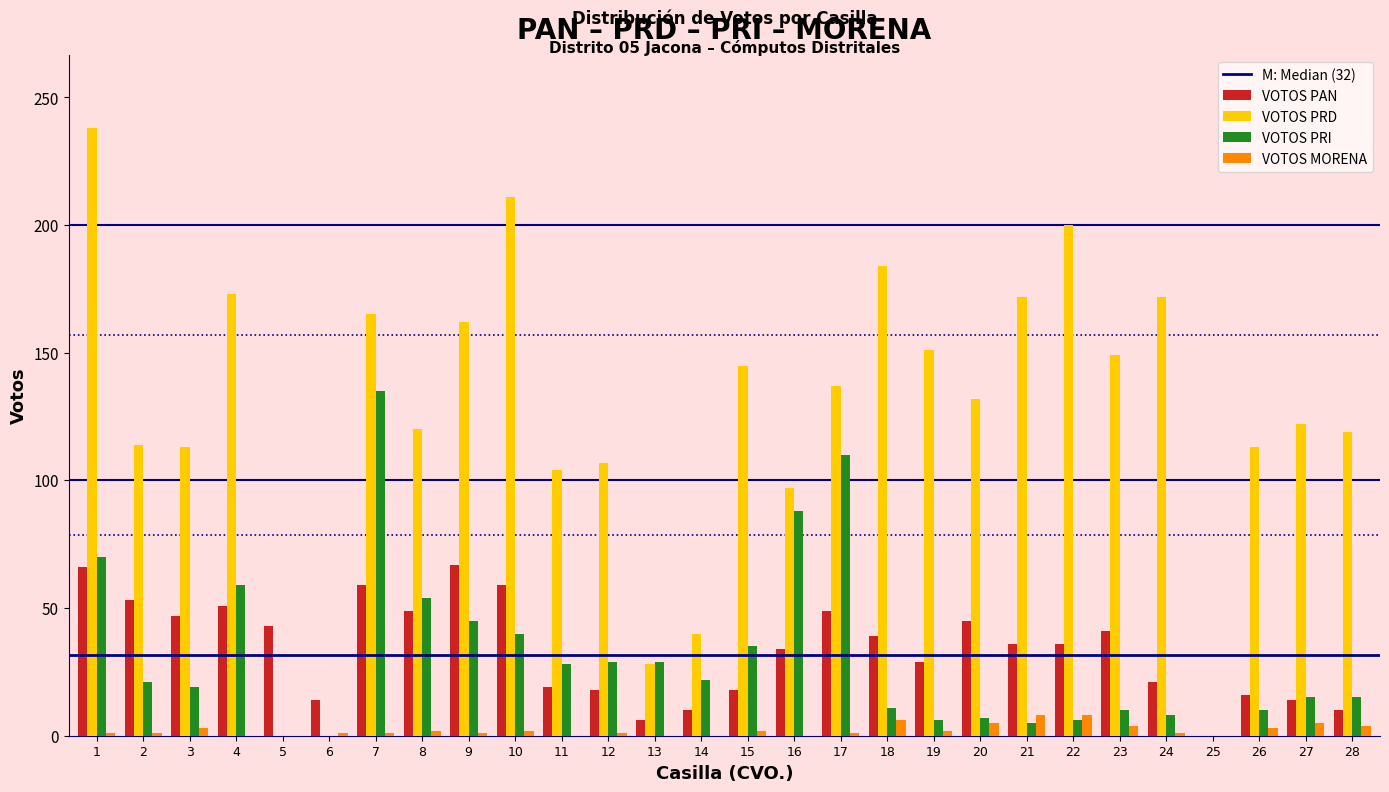

Which series changed the most between 13 and 18?

VOTOS PRD